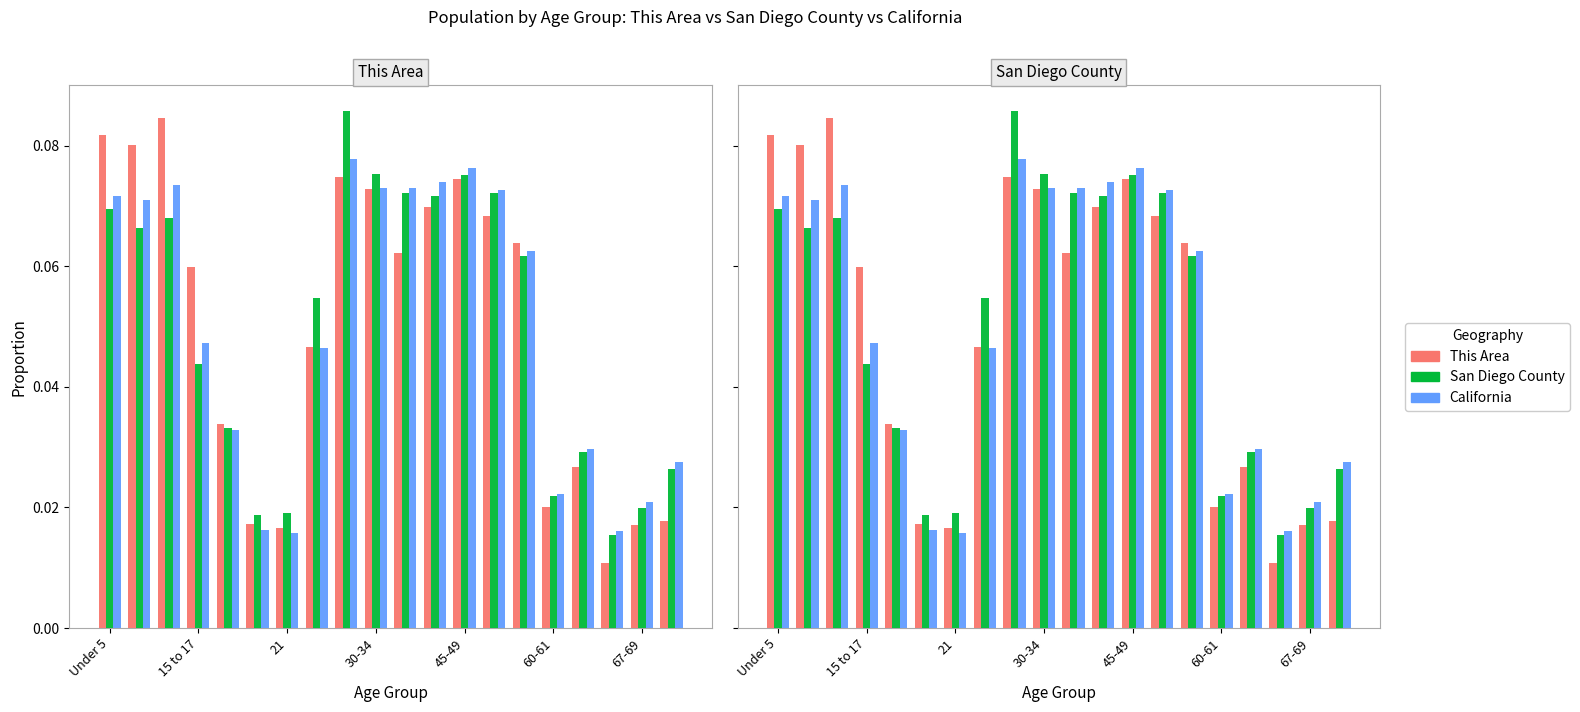

What is the approximate value of This Area at 15 to 17?

0.1